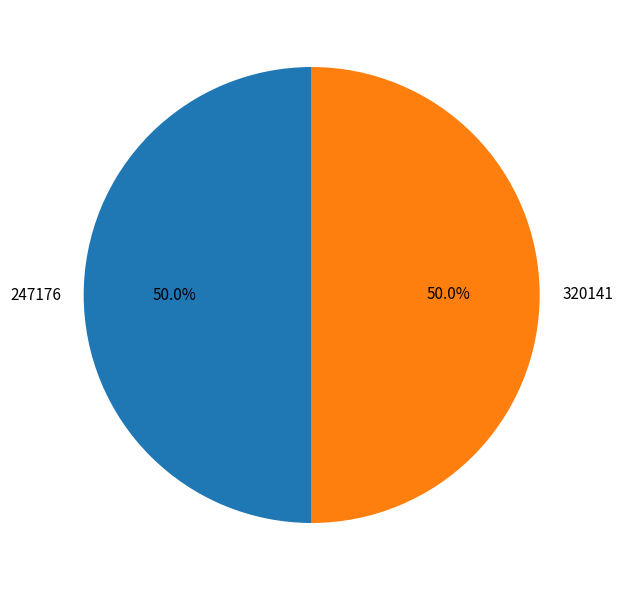

Approximately how many times larger is the value at 247176 compared to 320141?

1.0